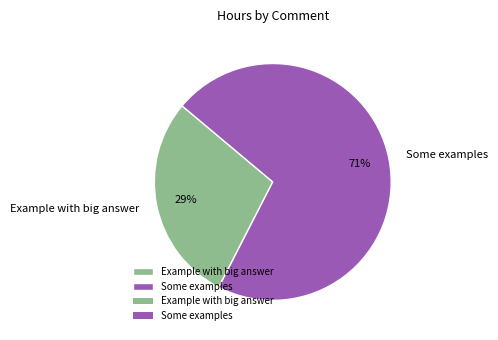

The Example with big answer slice represents 43% of the pie. True or false?

False